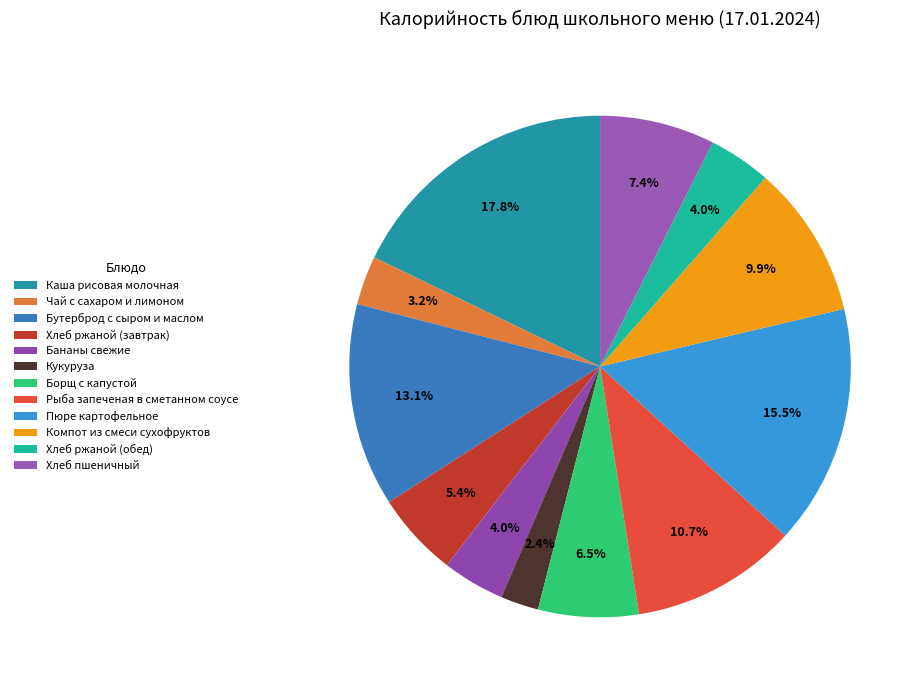

To the nearest percent, what is the average slice percentage?

8%